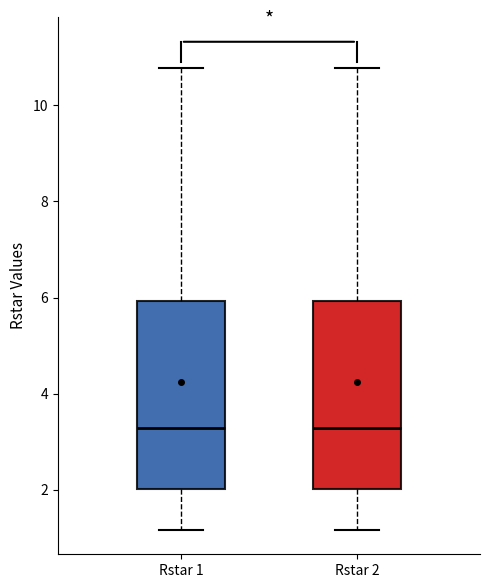

Where does the lower whisker of the box for Rstar 1 end on the y-axis? The values are not printed on the chart, so give them approximately, as read against the axis.

1.2